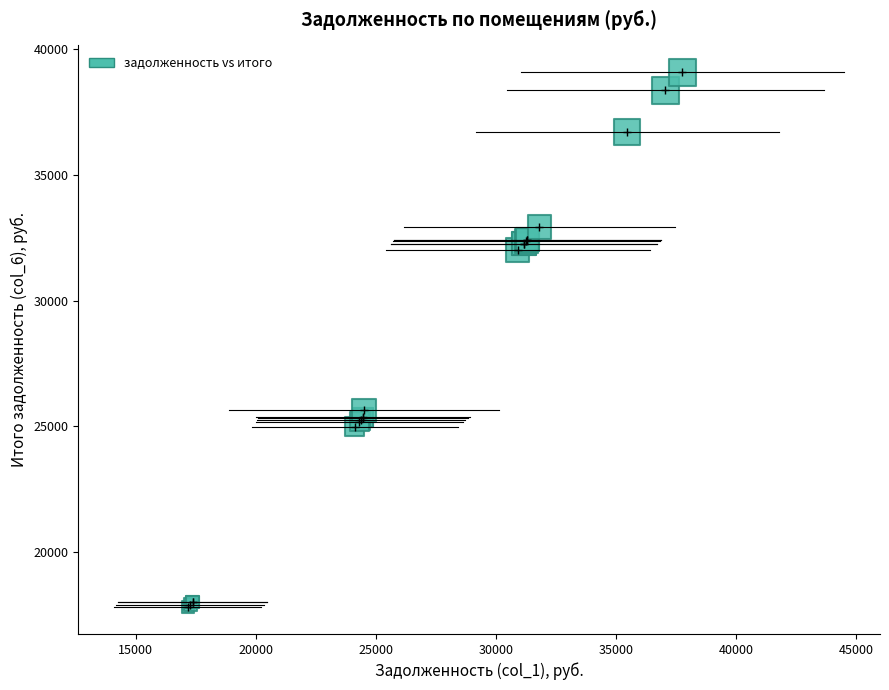

What Y value in the scatter plot is closest to 28439?

25627.7